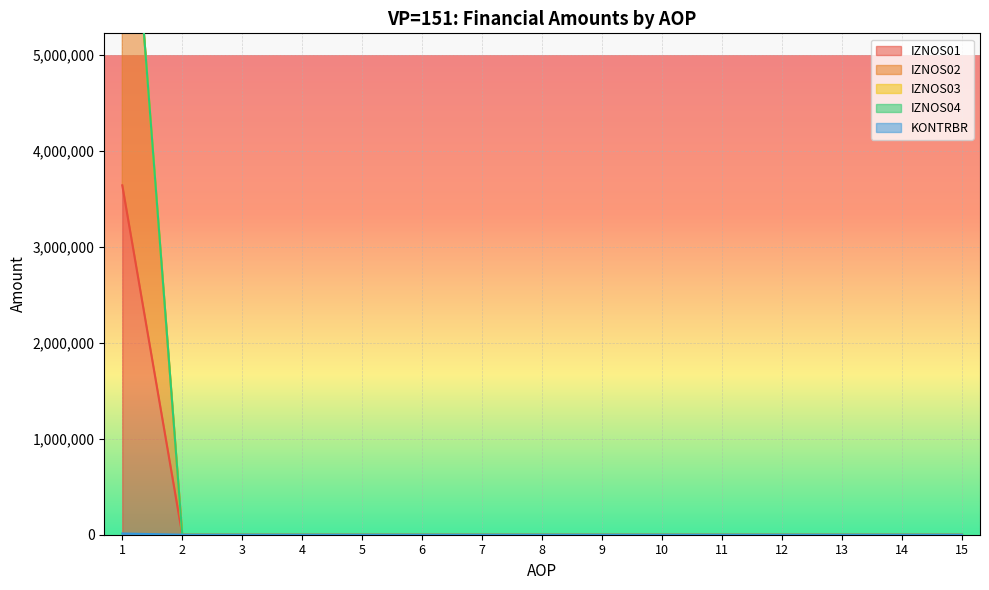

At which label does IZNOS02 reach its peak?

1